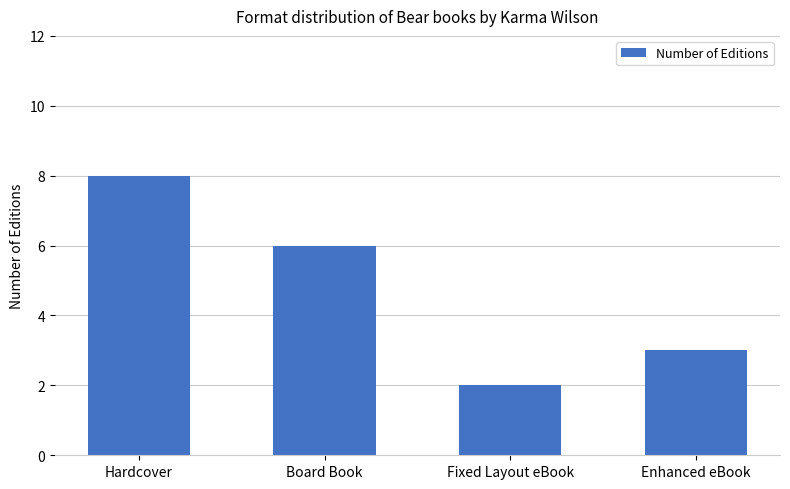

Rank the categories by value from highest to lowest.

Hardcover, Board Book, Enhanced eBook, Fixed Layout eBook